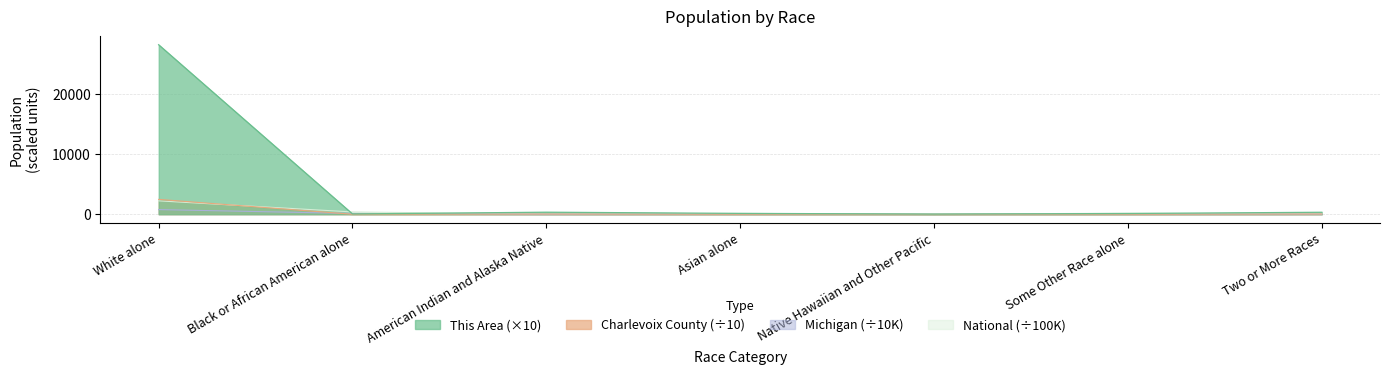

What is the sum of all National values?

3087.5